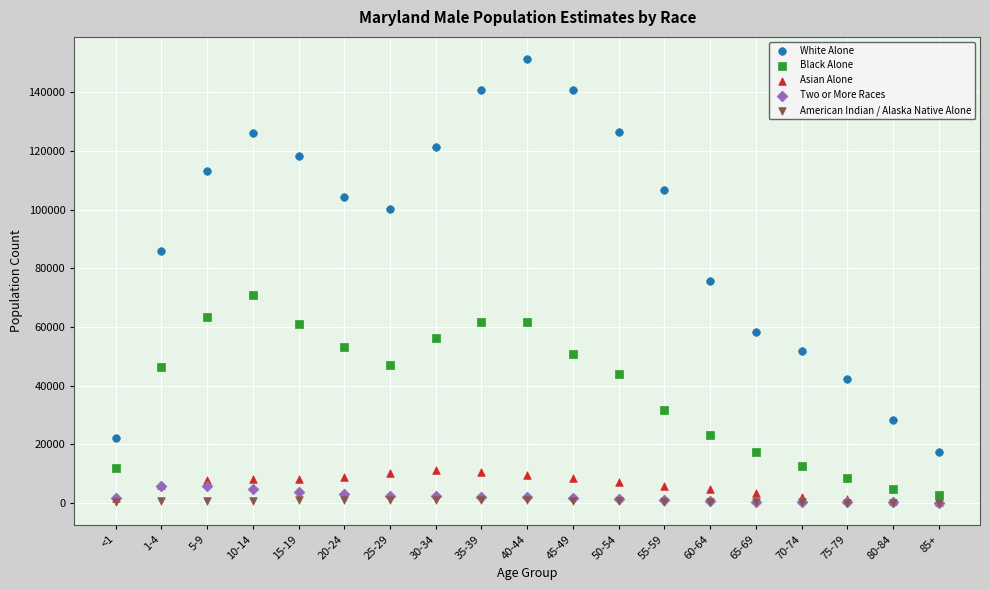

Which series reaches the maximum Y coordinate?

White Alone